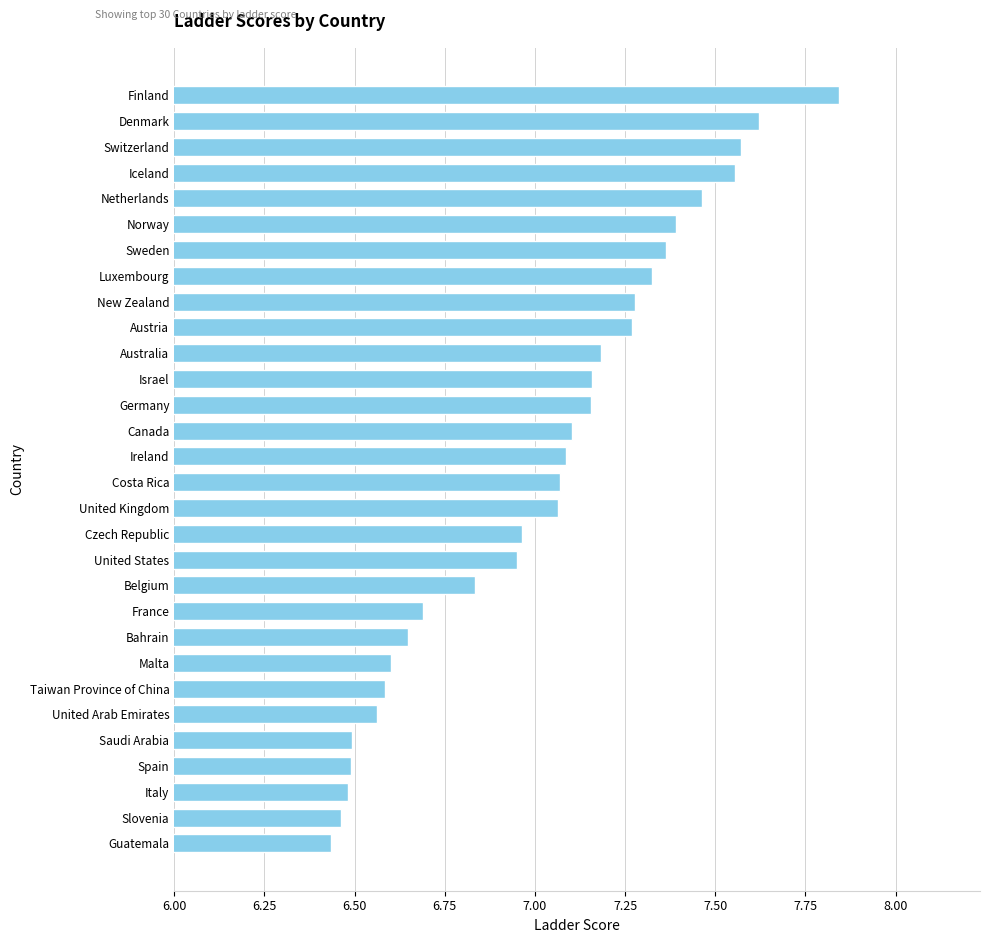

How many values are below 7?

13